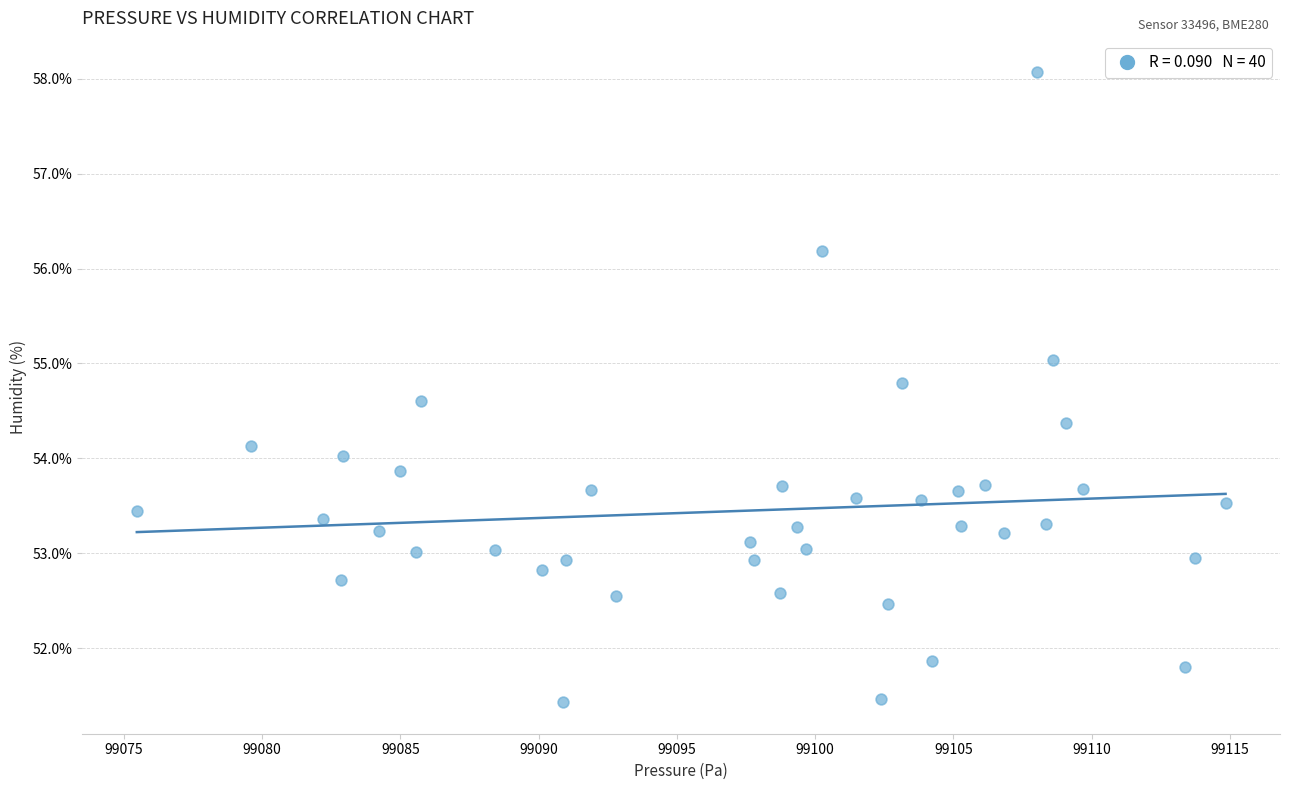

What is the range of X values (max minus min)?

39.4